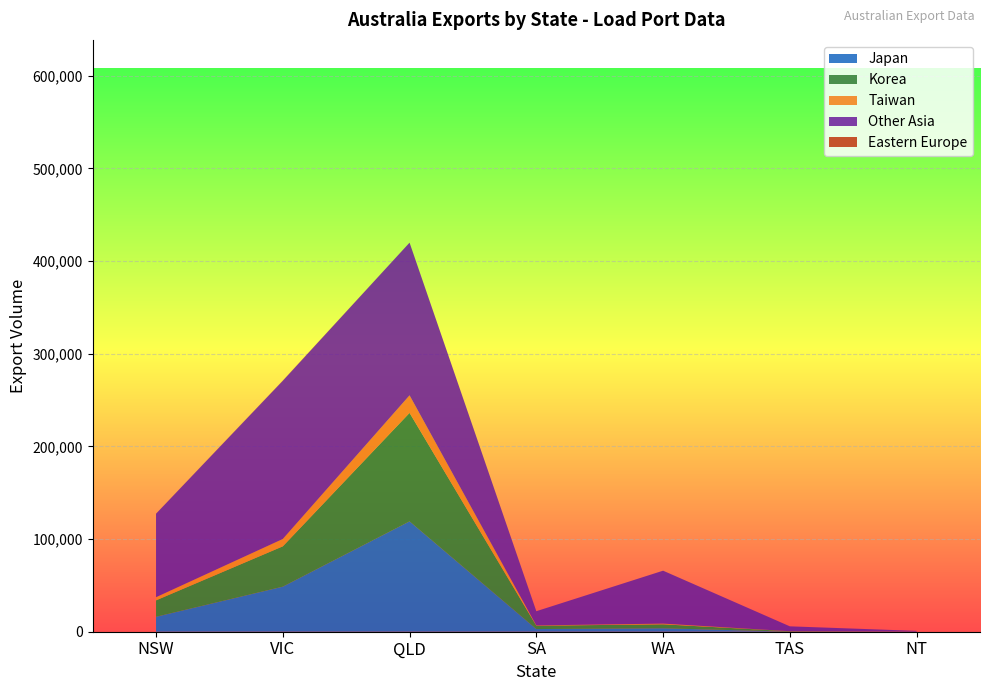

True or false: Japan has a value of 16117 at NSW.

True